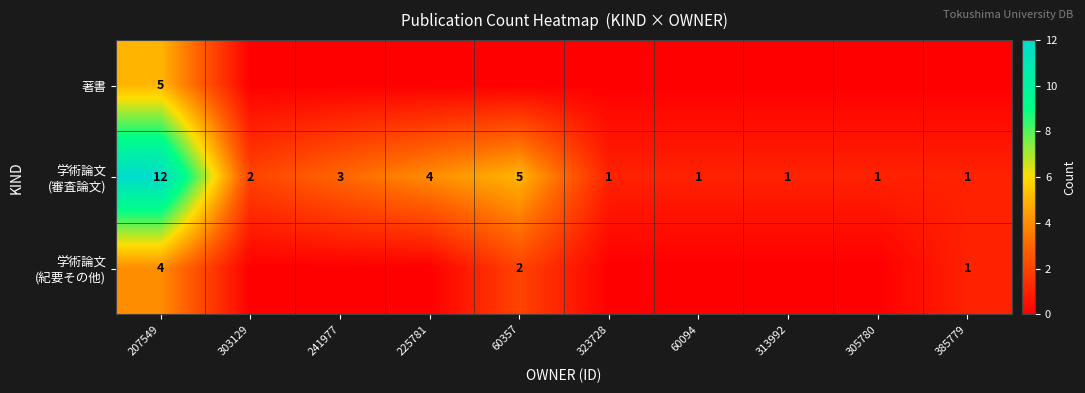

The value of 著書 at 60357 is 0. True or false?

True